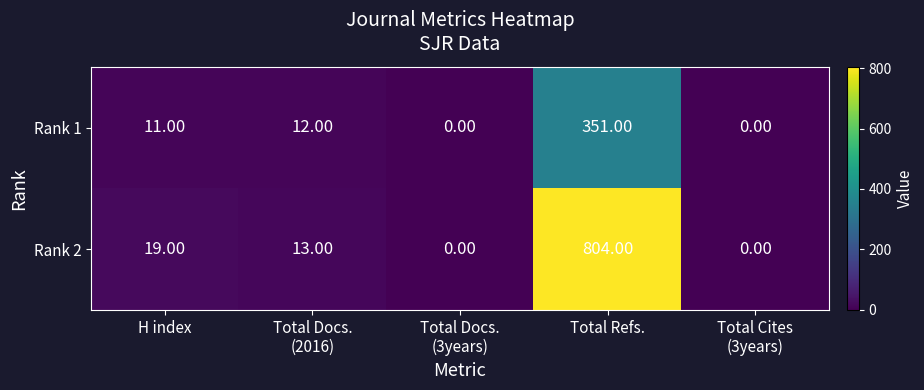

At which label does Rank 2 reach its peak?

Total Refs.